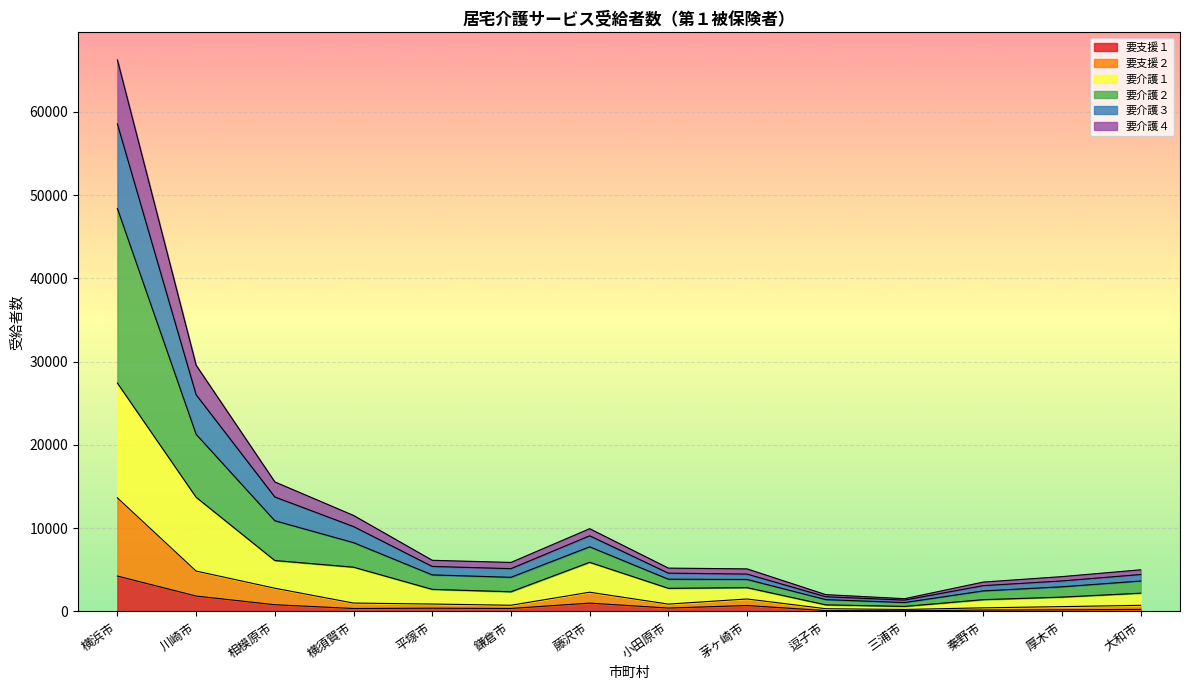

At which category does the chart reach its minimum across all series?

三浦市